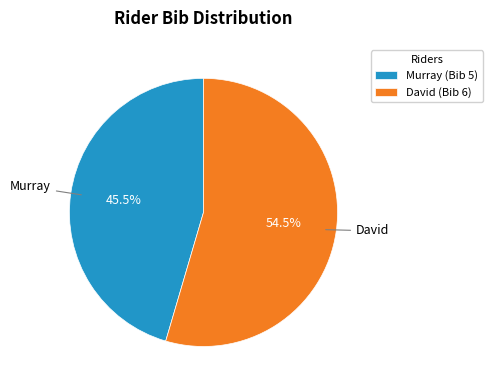

The David slice represents 65% of the pie. True or false?

False